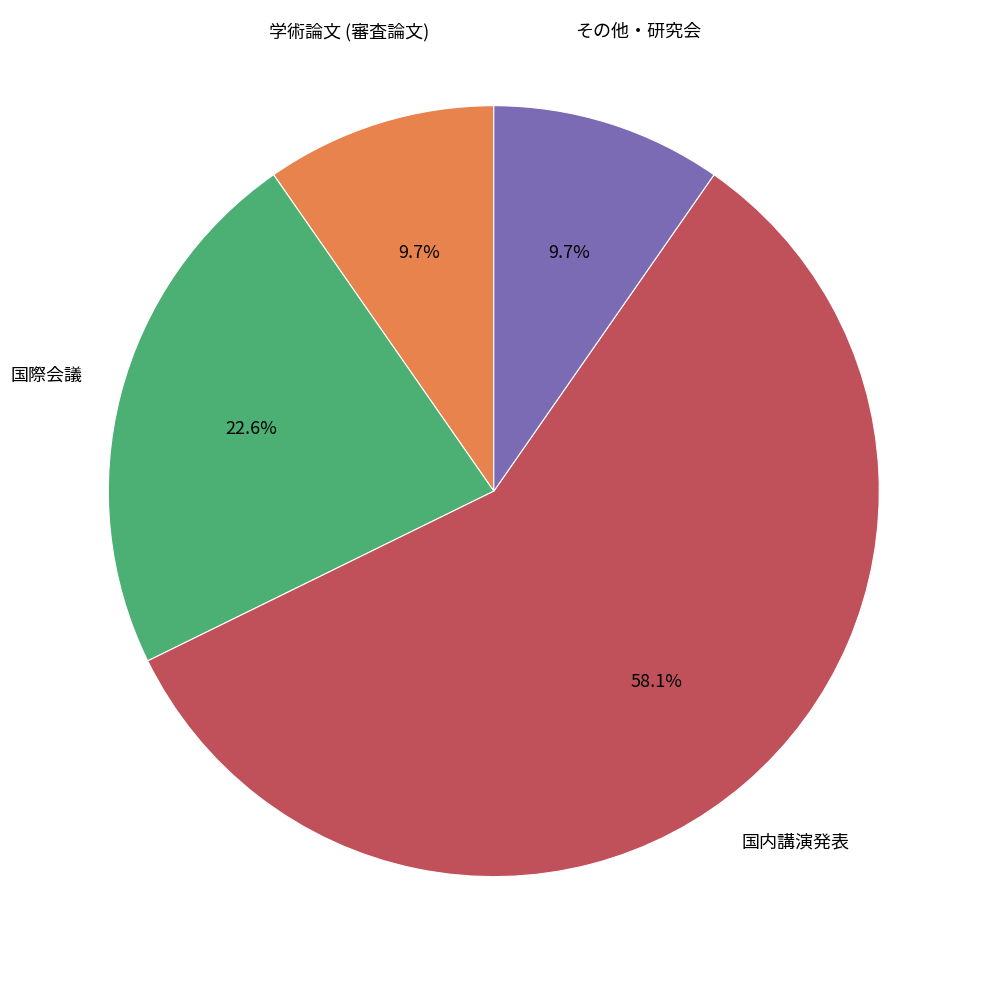

Is 国内講演発表 the majority of the pie?

Yes